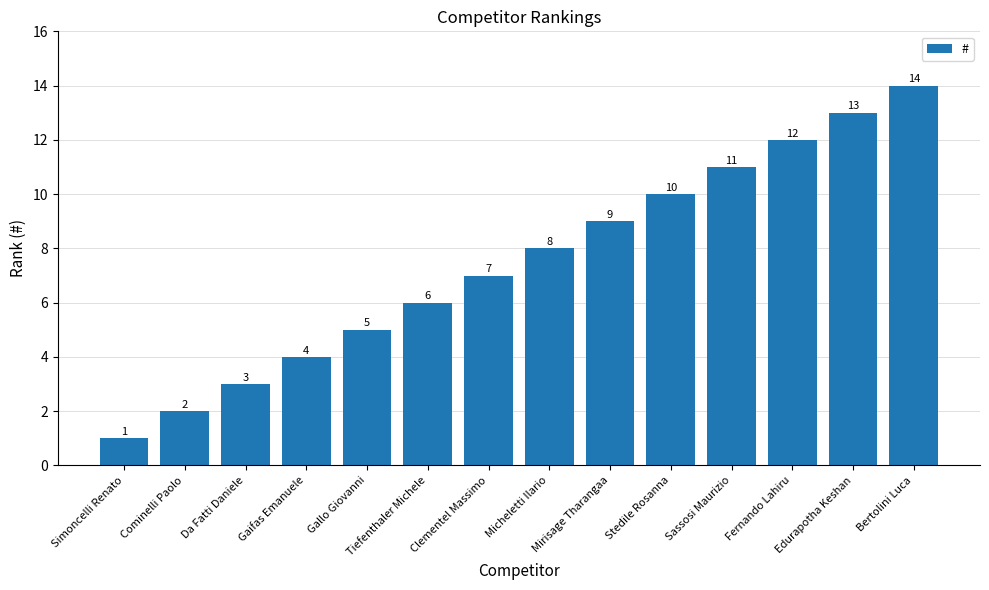

What is the sum of the values at Gaifas Emanuele and Cominelli Paolo?

6